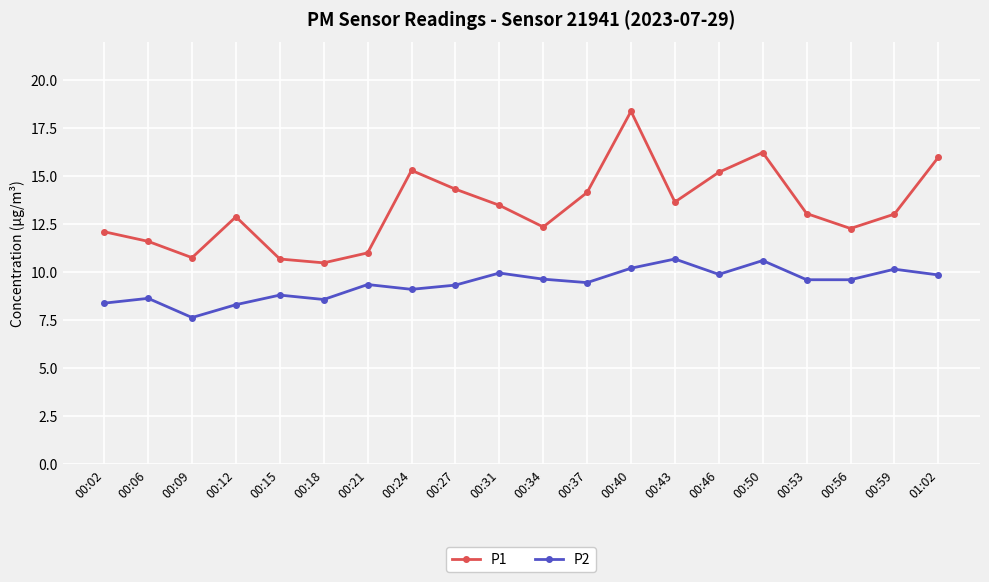

How many categories are shown in the chart?

20